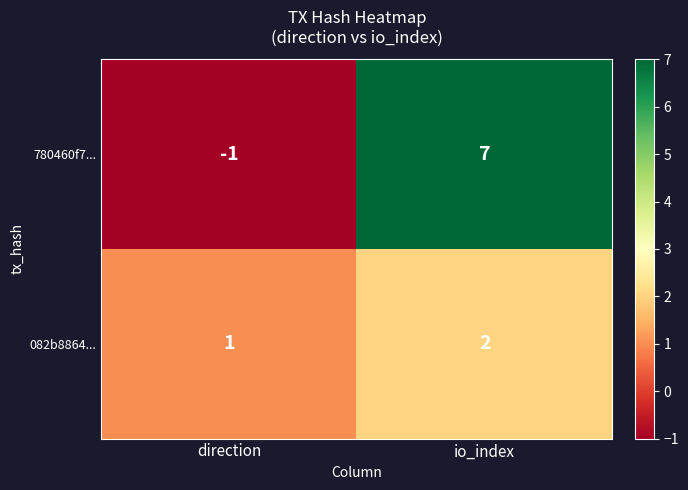

Between direction and io_index, which series saw the biggest shift?

780460f7...